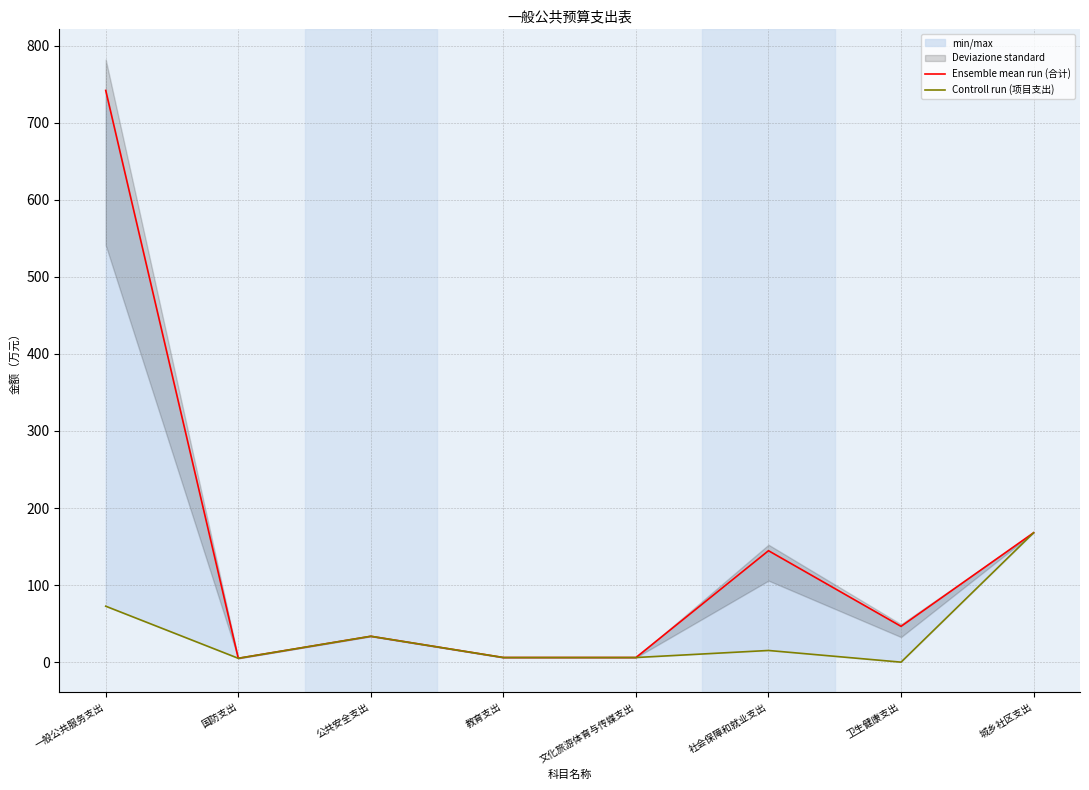

What is the label of the 7th point from the right?

国防支出